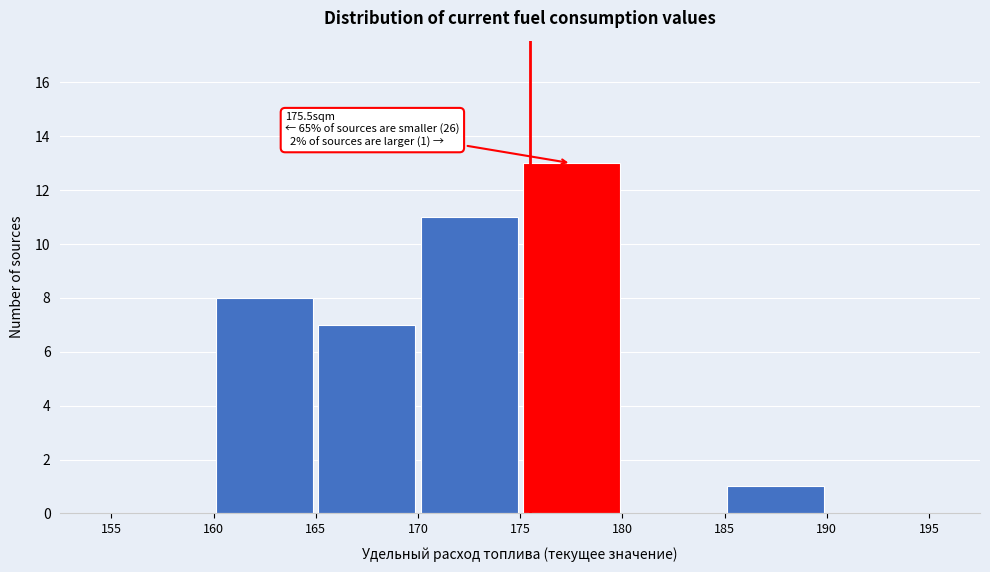

Over which range of the x-axis is the bar tallest?

175 to 180